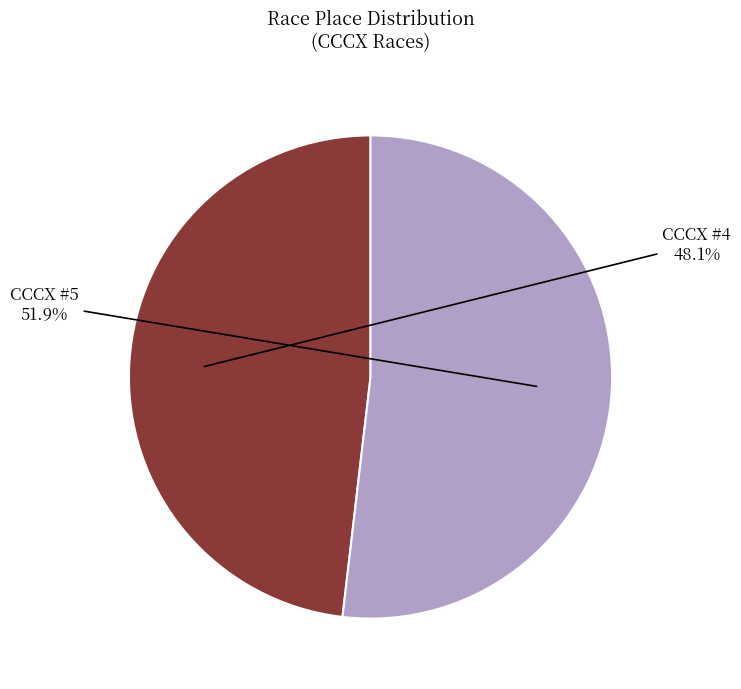

Is there any slice that represents more than half of the pie?

Yes